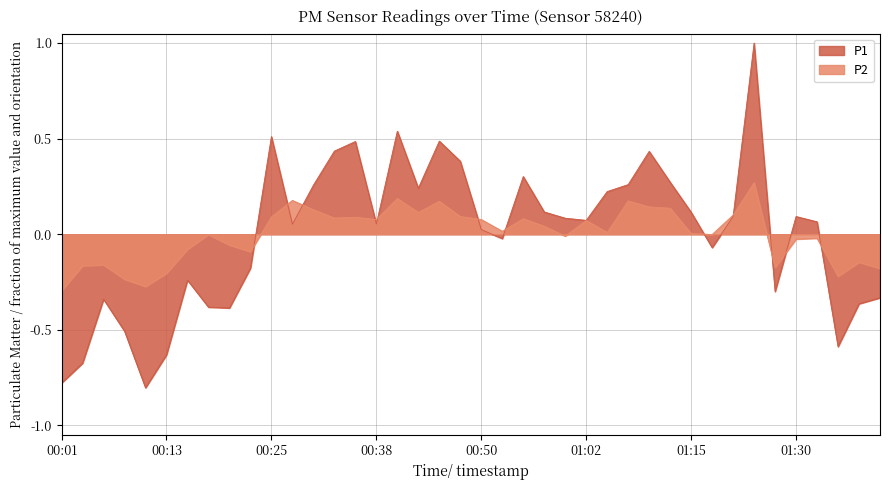

What are all the series names shown in the legend?

P1, P2